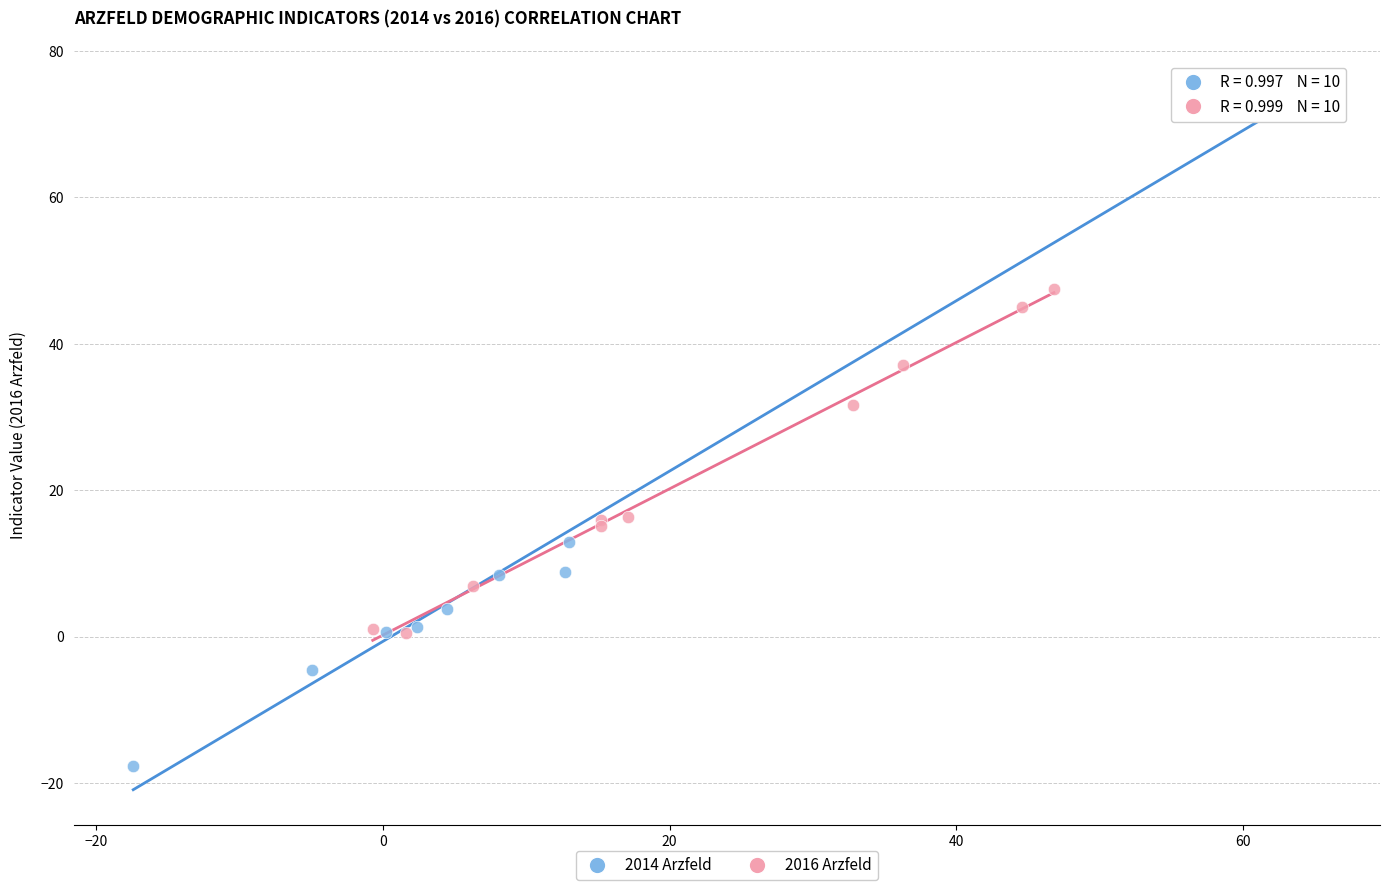

What are all the series names shown in the legend?

2014 Arzfeld, 2016 Arzfeld